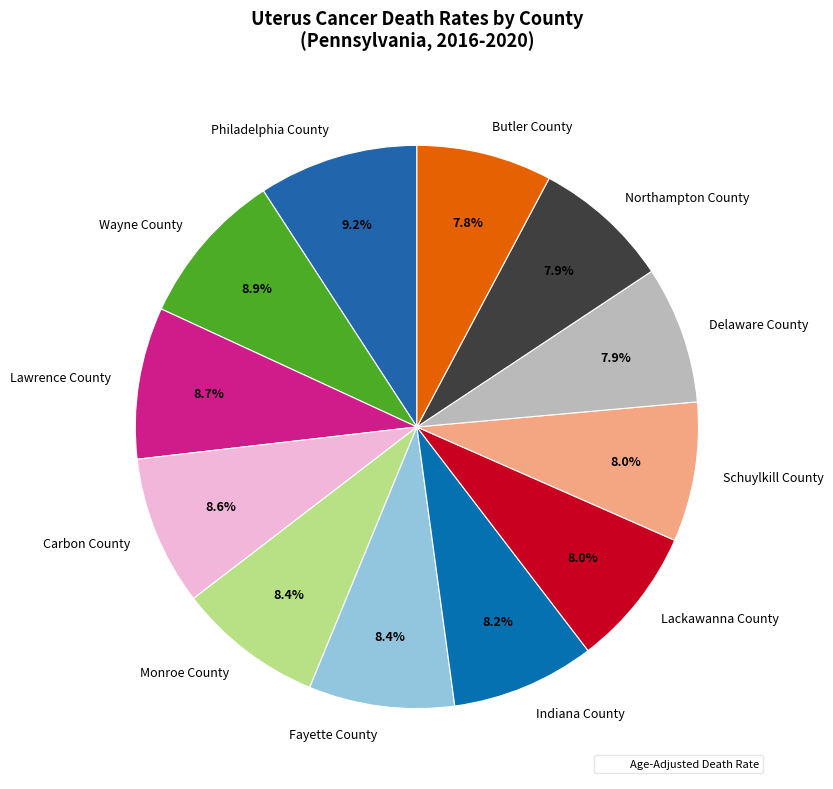

To the nearest percent, what portion does Monroe County represent?

8%